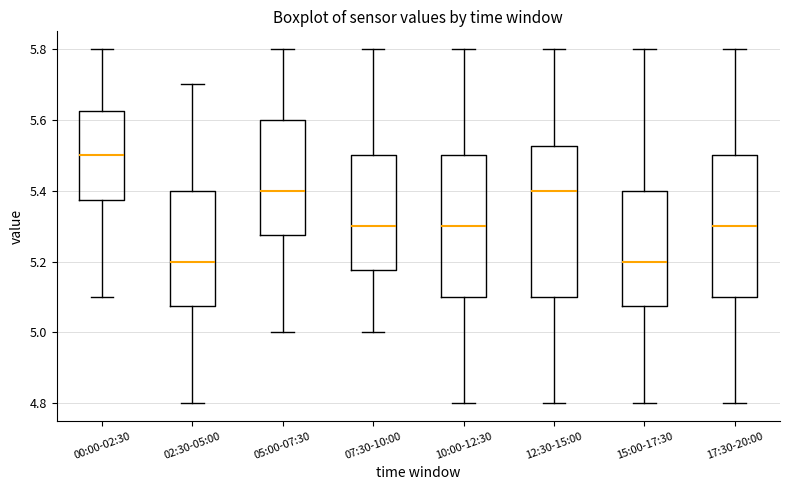

Reading left to right, read every box against the y-axis: the position of its median line, the range the box covers, and the ends of its whiskers. The values are not printed on the chart, so give them approximately, as read against the axis.

00:00-02:30: median 5.50, box 5.38 to 5.62, whiskers 5.10 to 5.80
02:30-05:00: median 5.20, box 5.08 to 5.40, whiskers 4.80 to 5.70
05:00-07:30: median 5.40, box 5.28 to 5.60, whiskers 5.00 to 5.80
07:30-10:00: median 5.30, box 5.18 to 5.50, whiskers 5.00 to 5.80
10:00-12:30: median 5.30, box 5.10 to 5.50, whiskers 4.80 to 5.80
12:30-15:00: median 5.40, box 5.10 to 5.52, whiskers 4.80 to 5.80
15:00-17:30: median 5.20, box 5.08 to 5.40, whiskers 4.80 to 5.80
17:30-20:00: median 5.30, box 5.10 to 5.50, whiskers 4.80 to 5.80